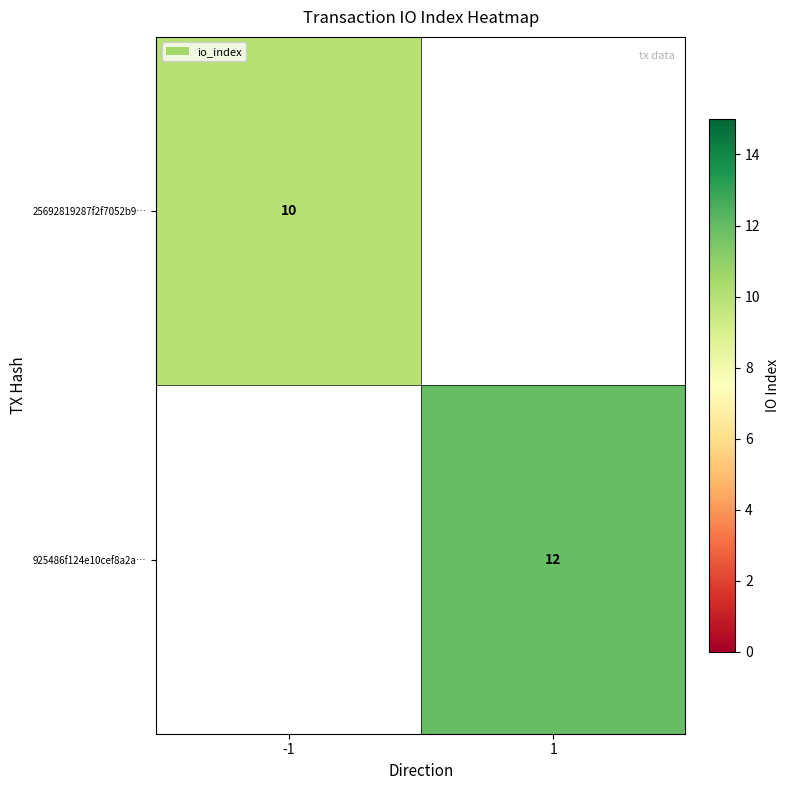

Is the value of 925486f124e10cef8a2a… at 1 greater than the value of 25692819287f2f7052b9… at -1?

Yes